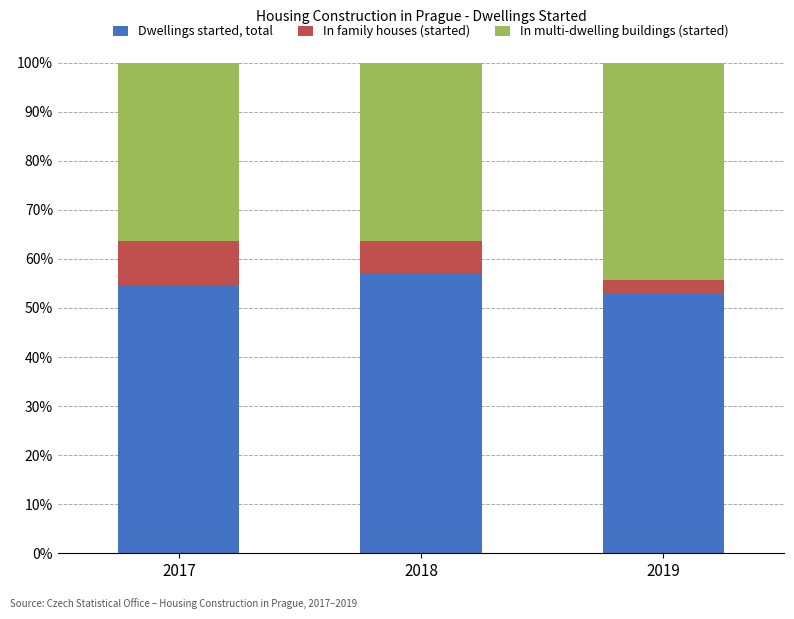

What is the difference between the Dwellings started, total values at 2017 and 2018?

2.4